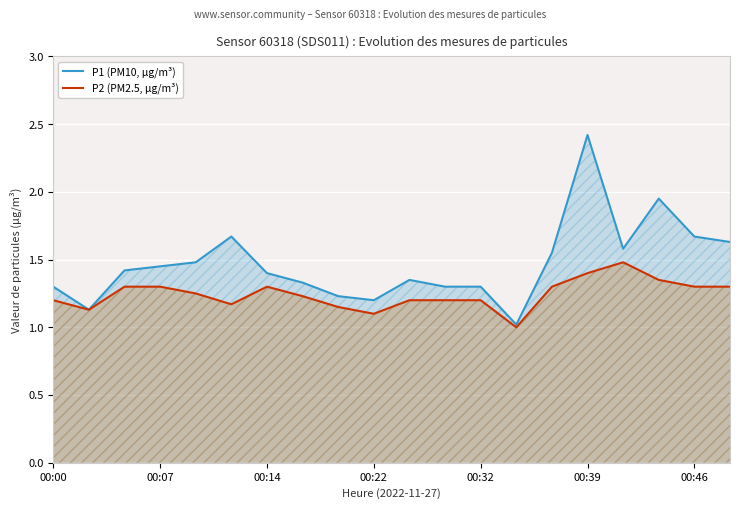

Which series has the largest range (max minus min)?

P1 (PM10, µg/m³)